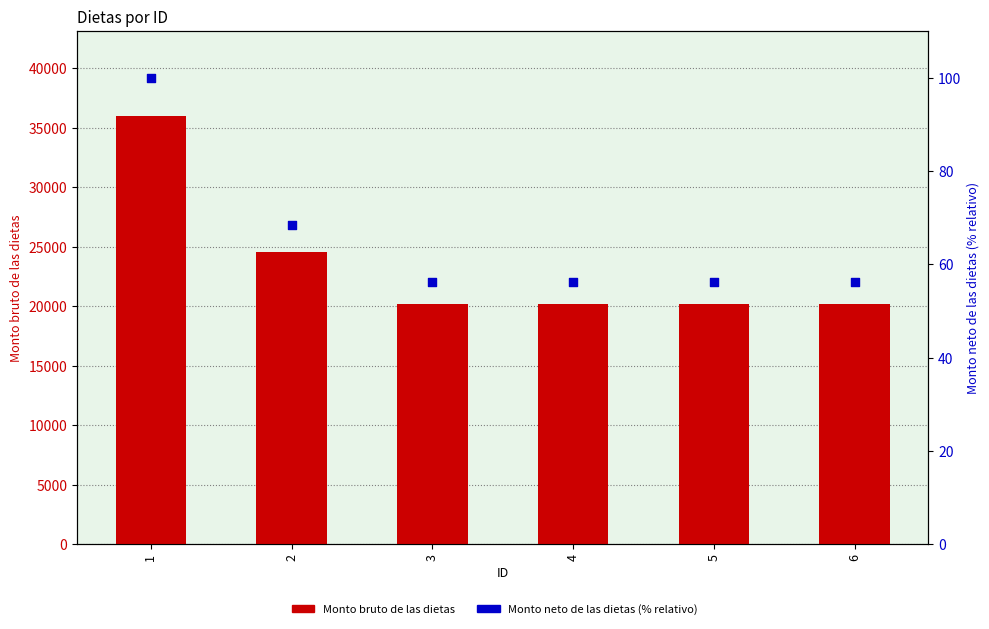

Which series has the largest total across all categories?

Monto bruto de las dietas